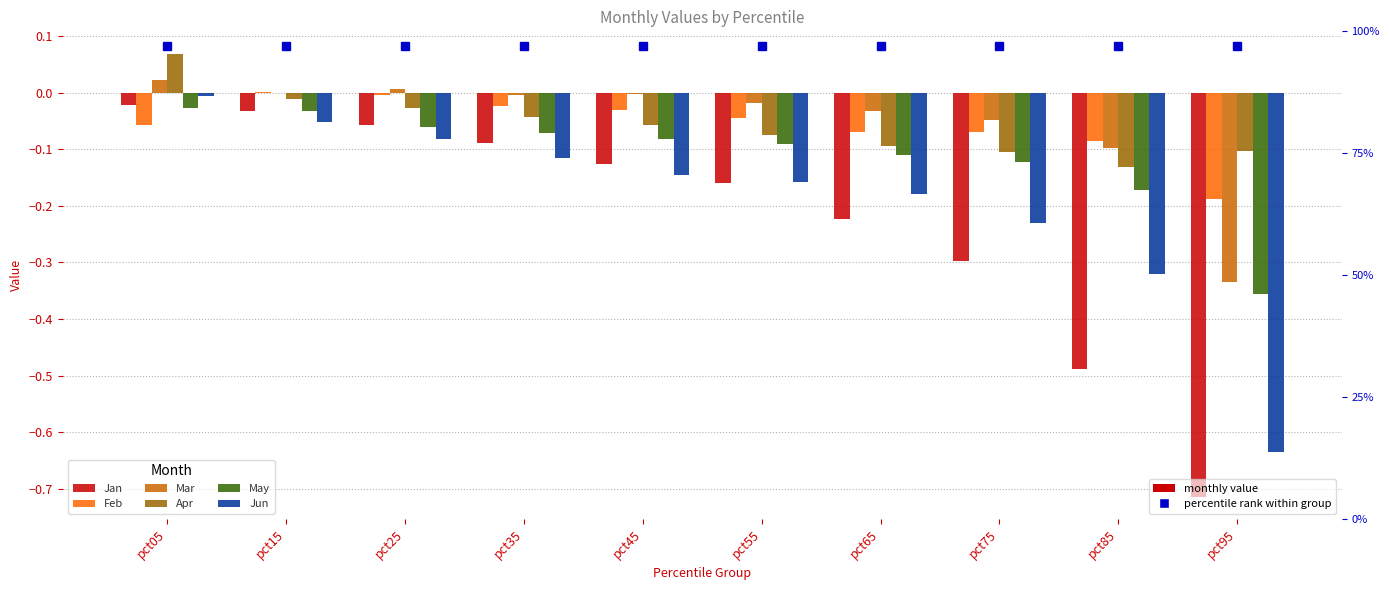

List the labels in order of Mar value, smallest first.

pct95, pct85, pct75, pct65, pct55, pct35, pct45, pct15, pct25, pct05